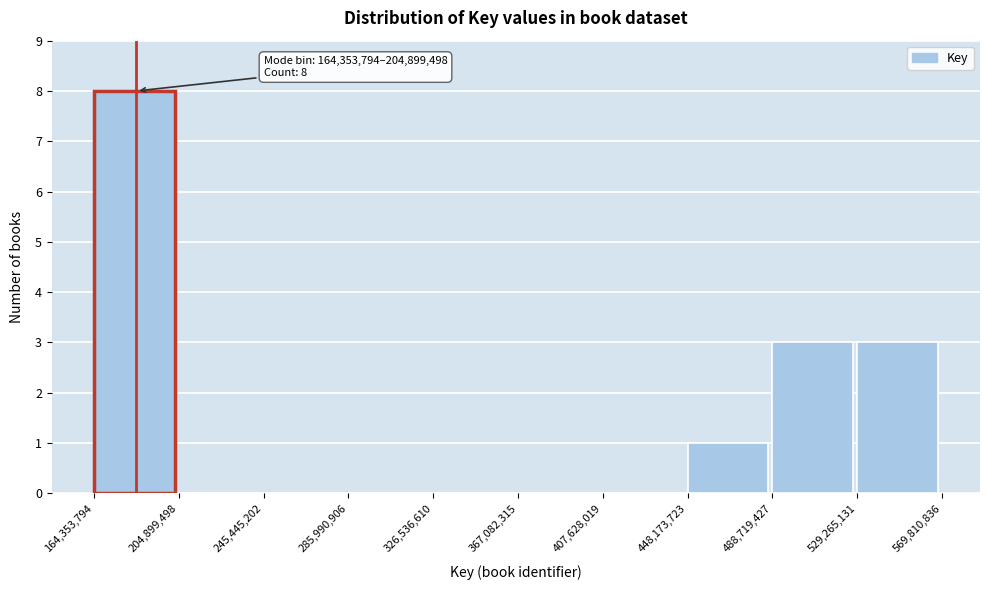

Which range on the x-axis has the tallest bar?

164,353,794 to 204,899,498